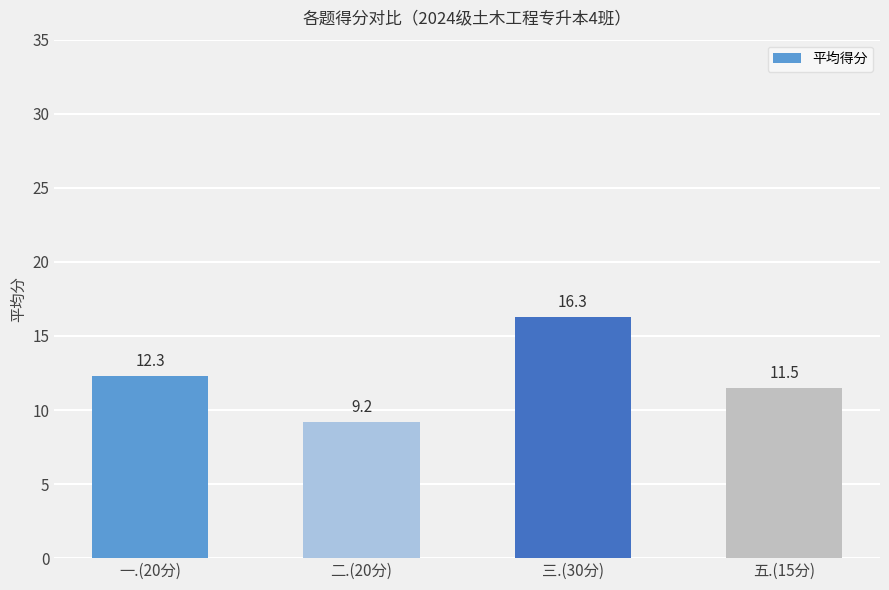

List the labels in order of value, largest first.

三.(30分), 一.(20分), 五.(15分), 二.(20分)